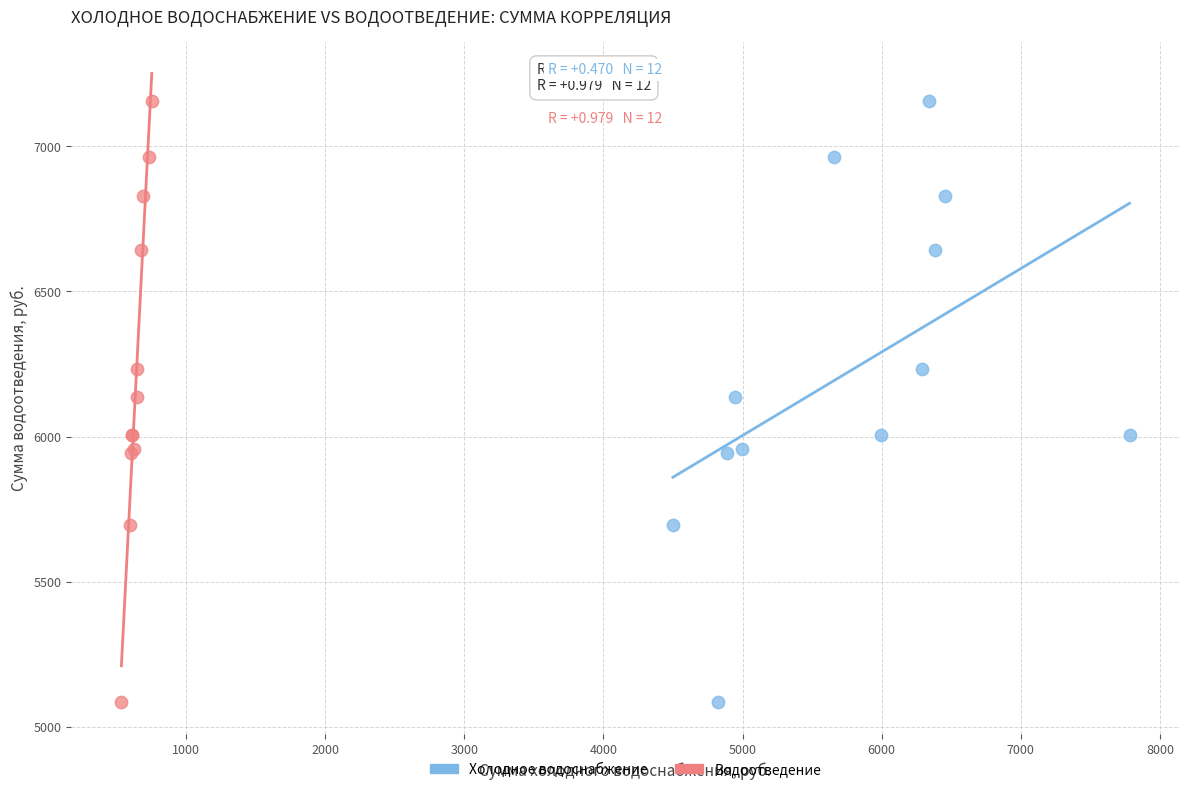

What are all the series names shown in the legend?

Холодное водоснабжение, Водоотведение